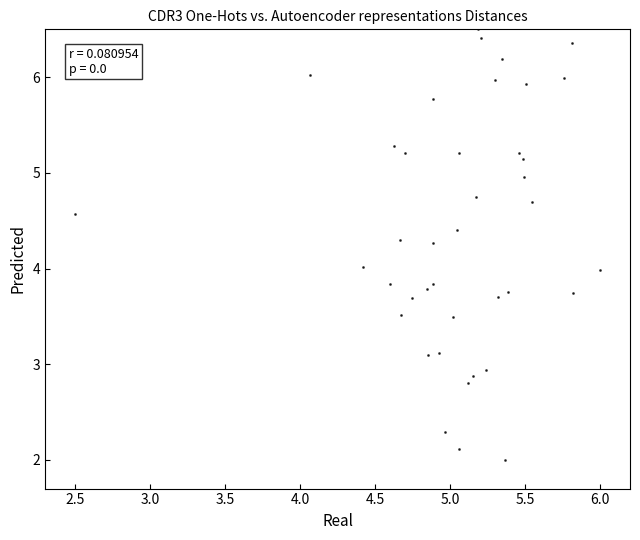

What is the range of Y values (max minus min)?

4.5